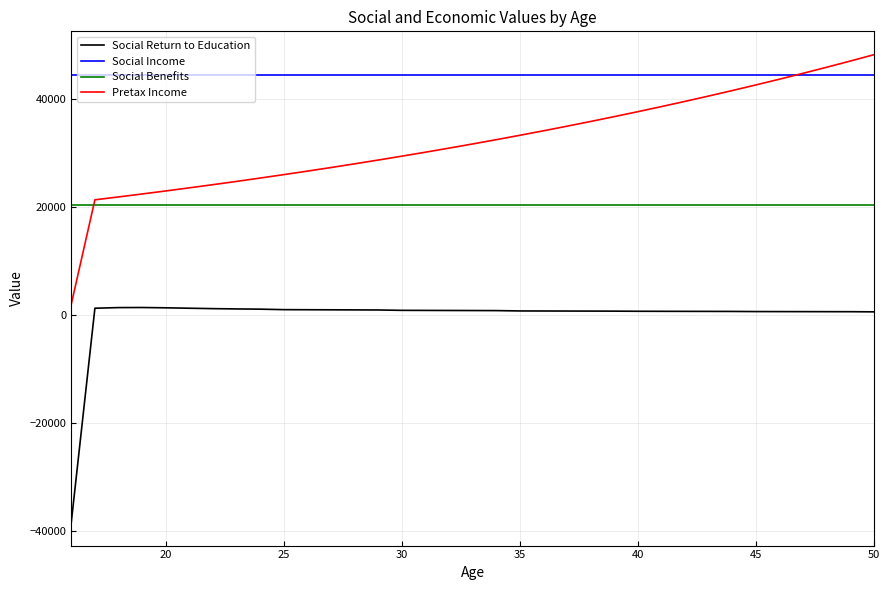

Rank the series by their average value, from lowest to highest.

Social Return to Education, Social Benefits, Pretax Income, Social Income